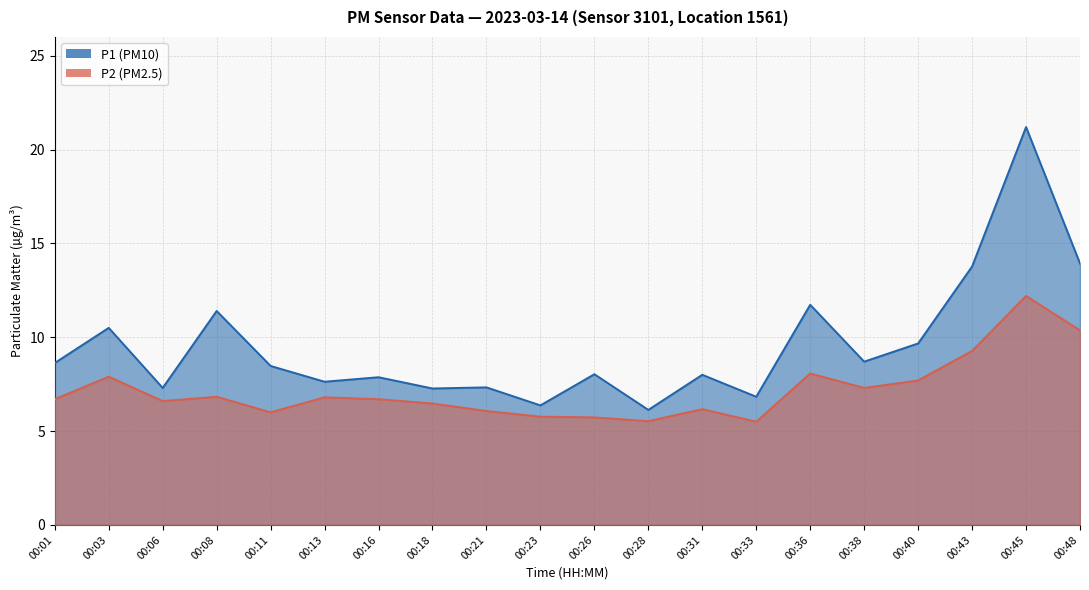

Between 00:23 and 00:36, which series saw the biggest shift?

P1